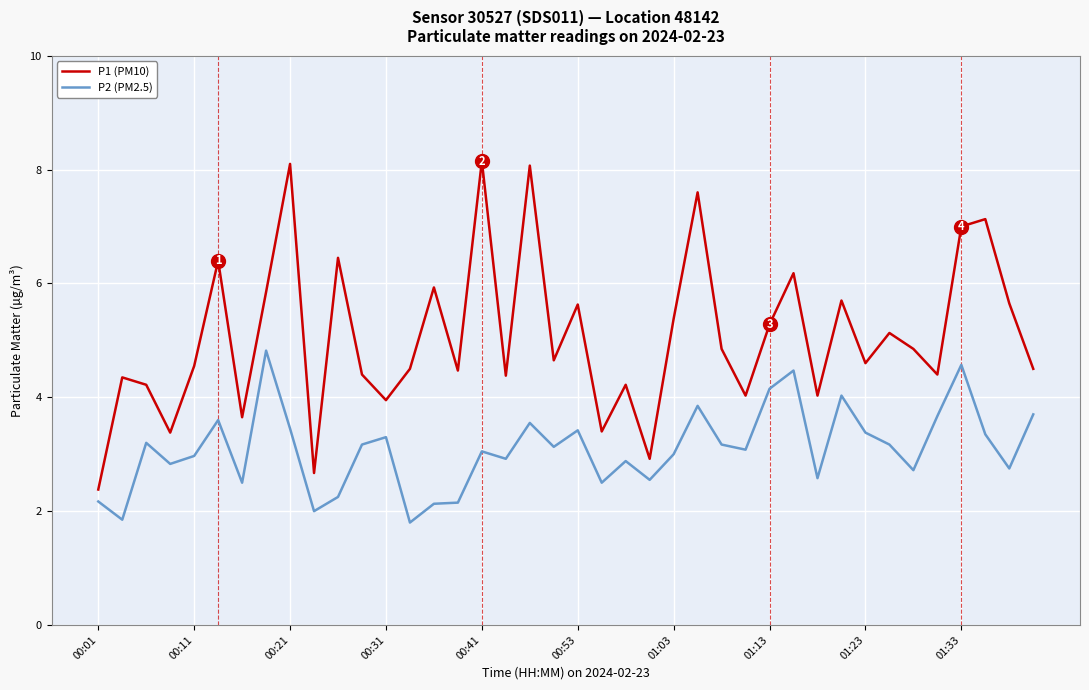

True or false: P1 (PM10) and P2 (PM2.5) intersect in this chart.

False